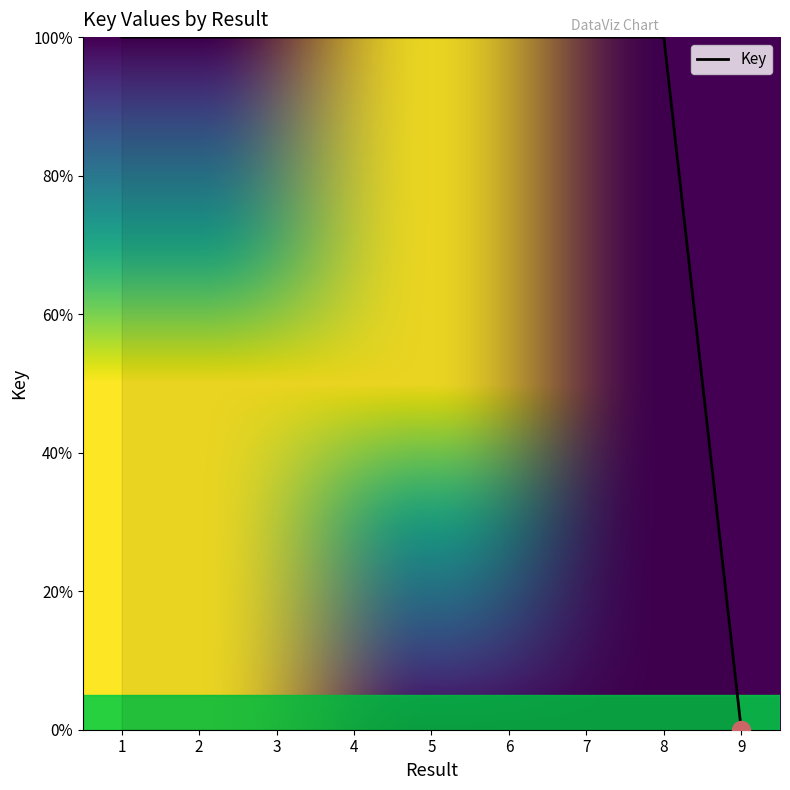

Which category has the lowest value across all series?

9